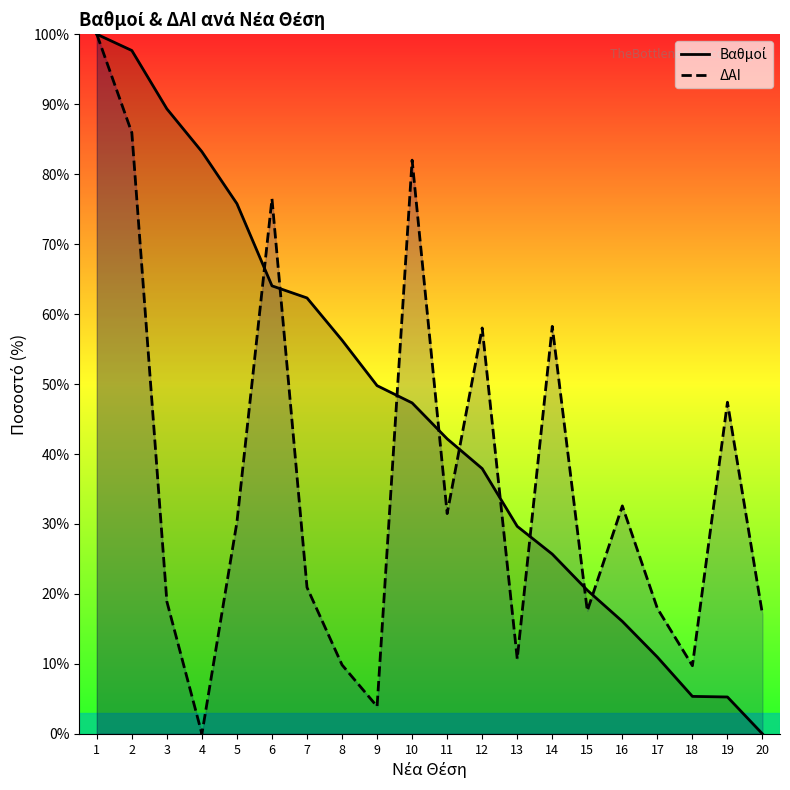

Where is the first local minimum for ΔΑΙ?

4